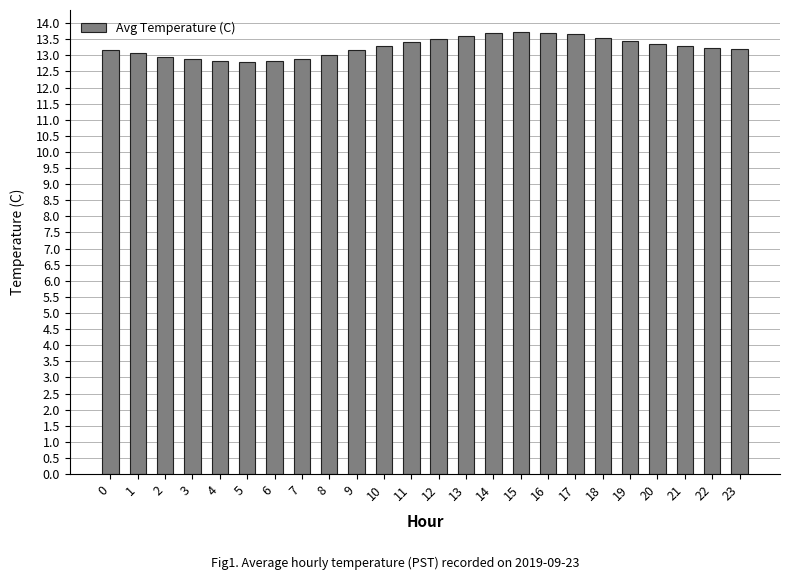

What is the sum of all values?

318.1